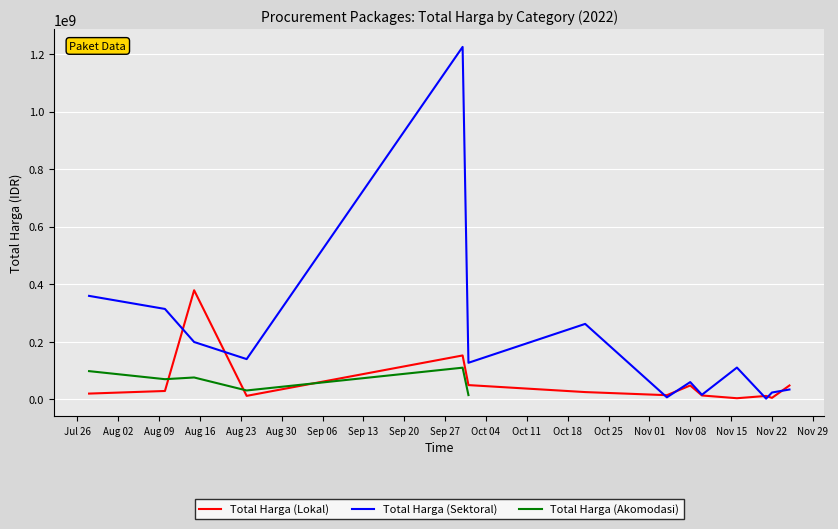

At how many categories does at least one series exceed 853600331?

1